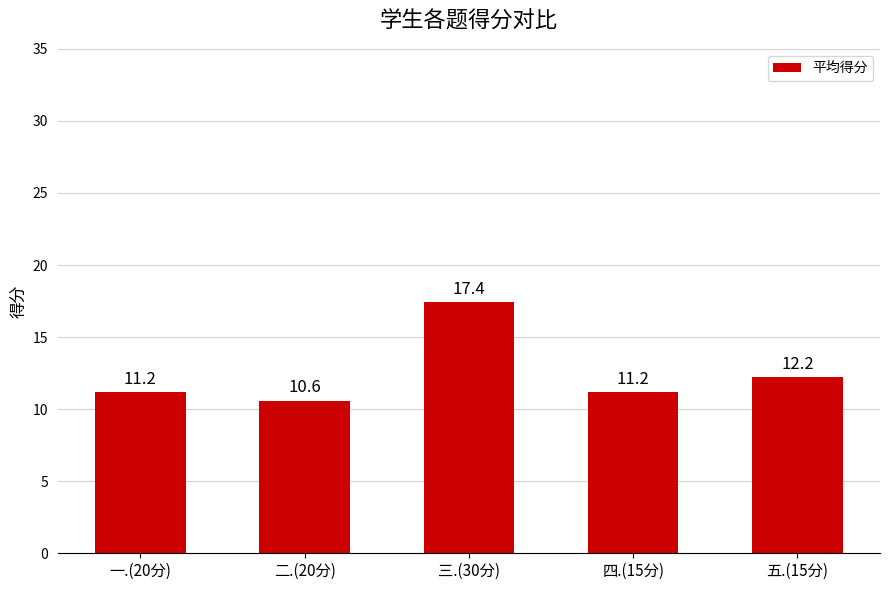

At which label is the value closest to 14?

五.(15分)